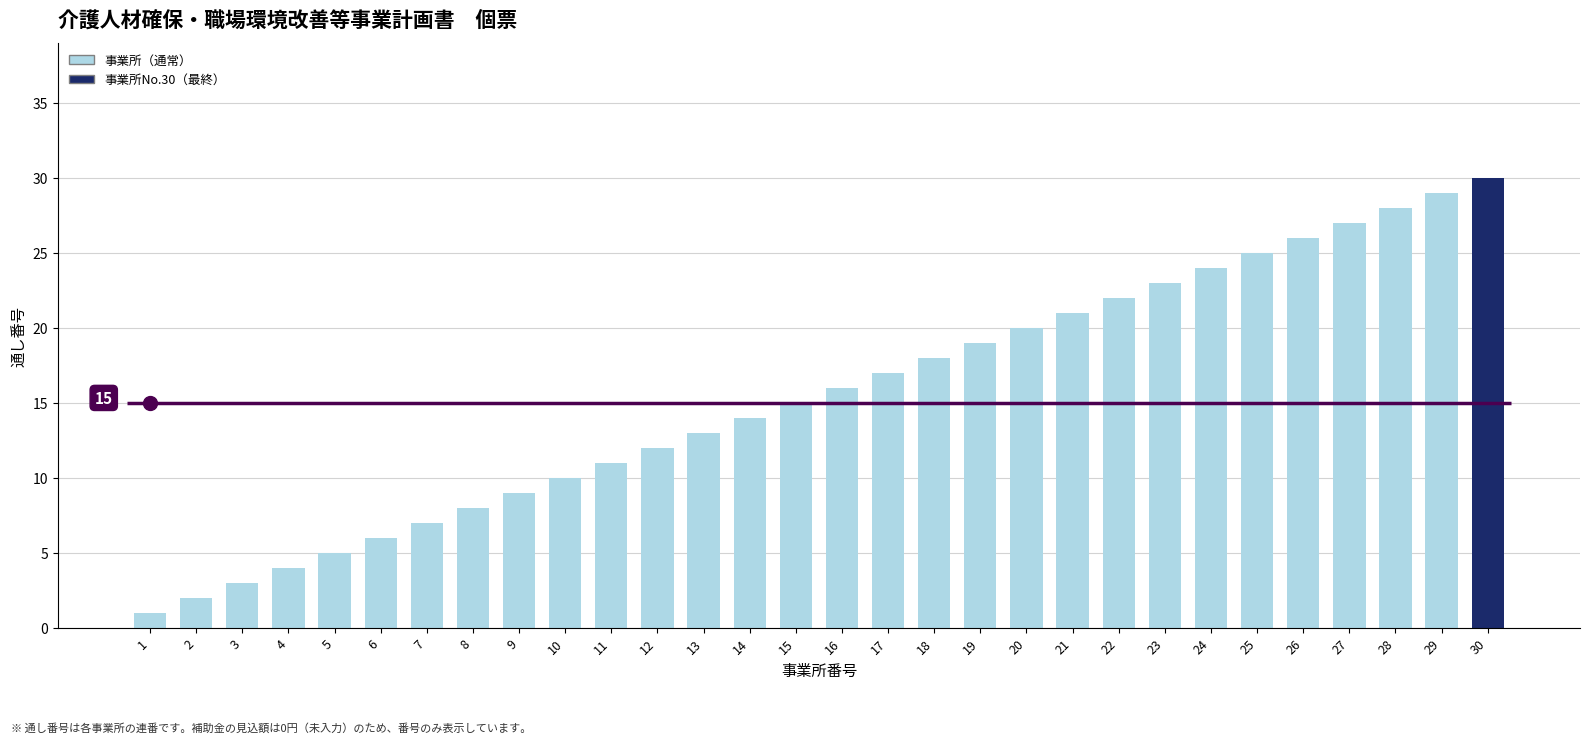

What is the difference between the maximum and minimum values?

29